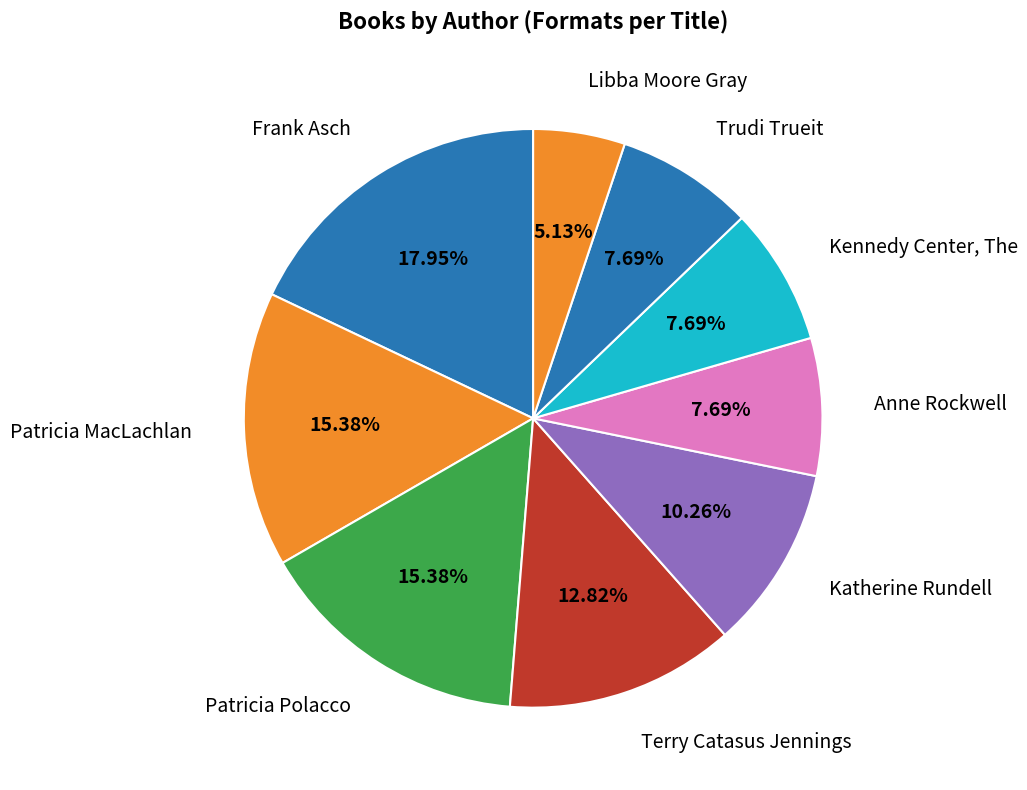

Combined, do Libba Moore Gray and Anne Rockwell account for over 50%?

No